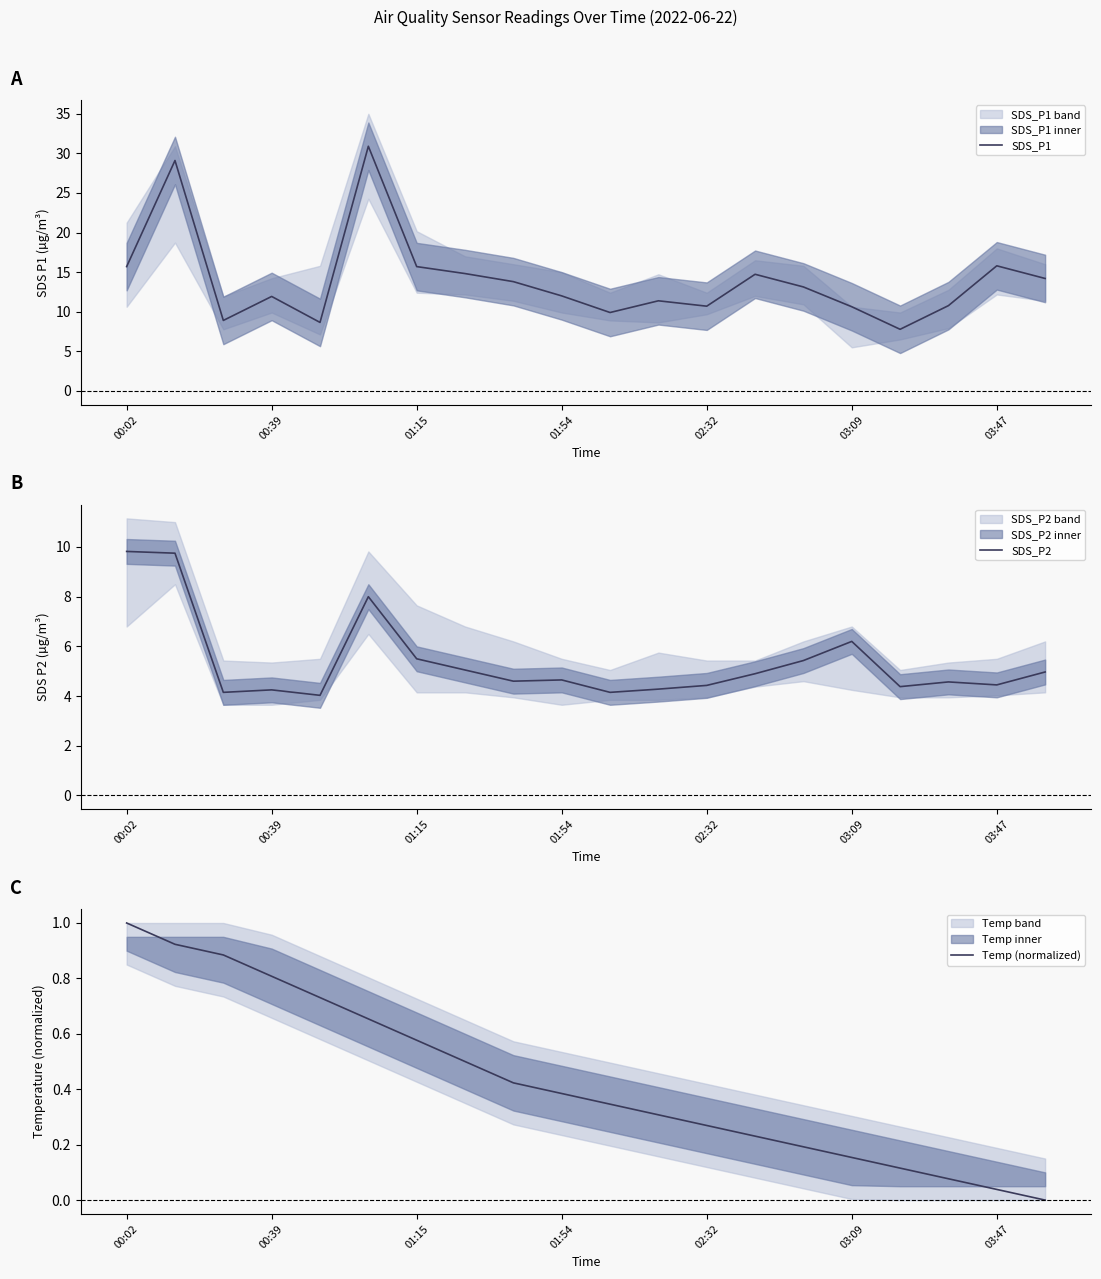

True or false: SDS_P2 and Temp (normalized) cross at least once.

False